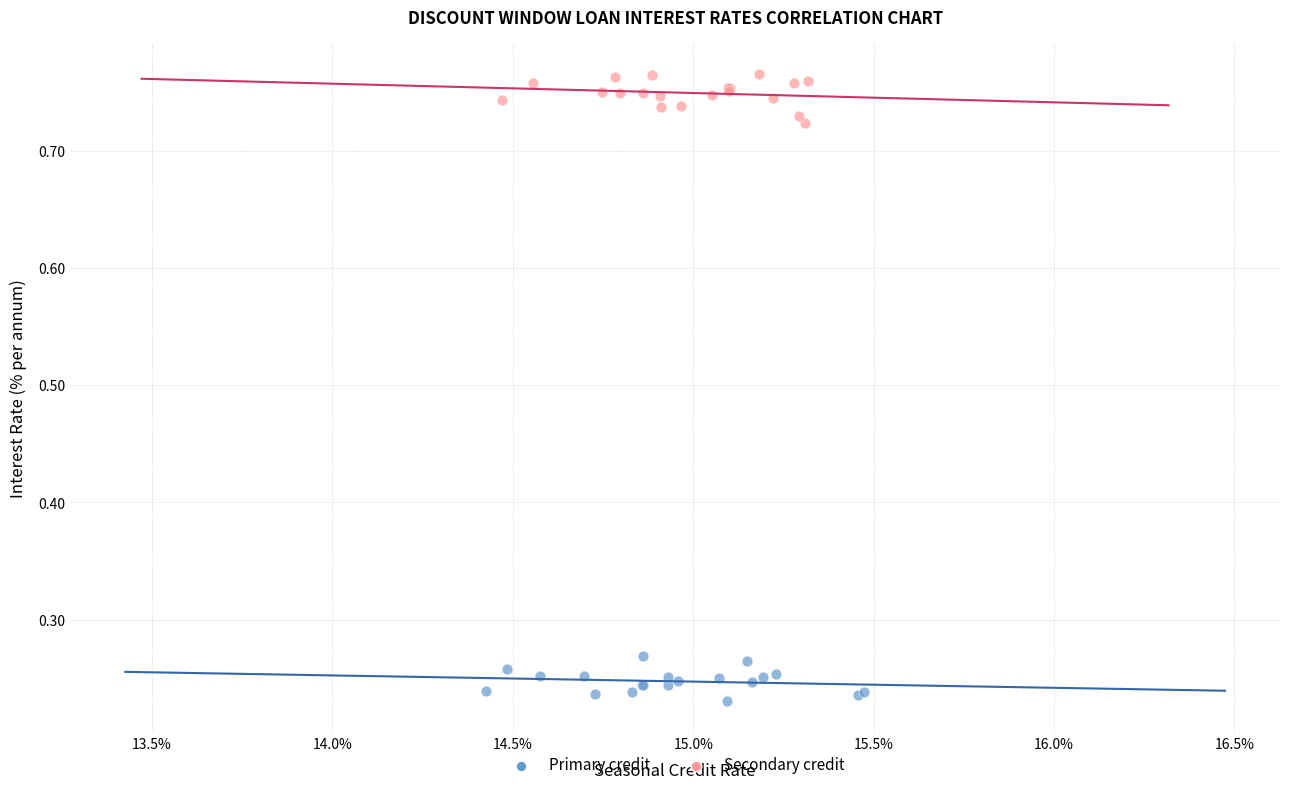

Which series reaches the maximum Y coordinate?

Secondary credit